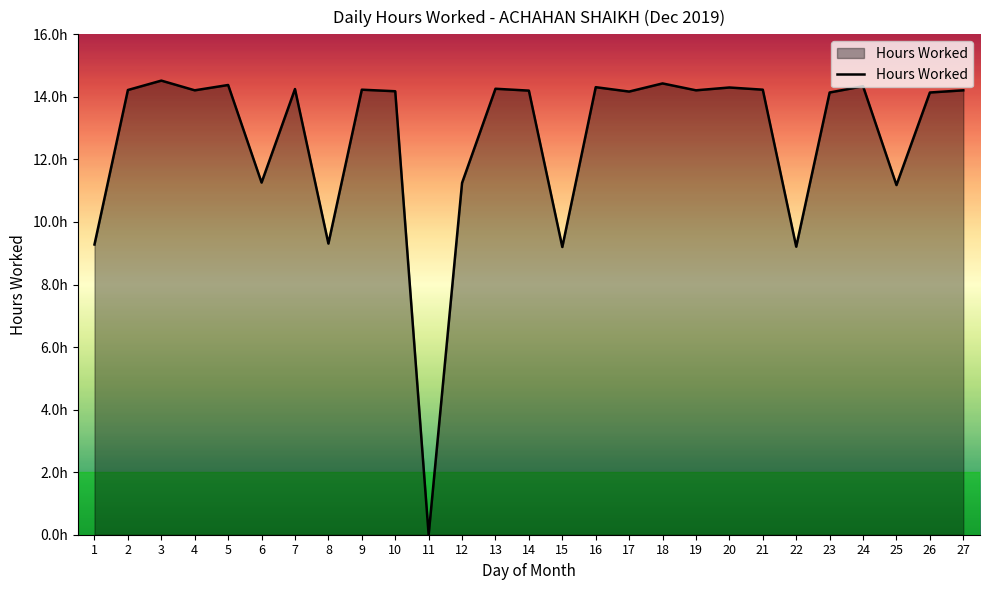

Is this an area chart (filled region under the line)?

Yes